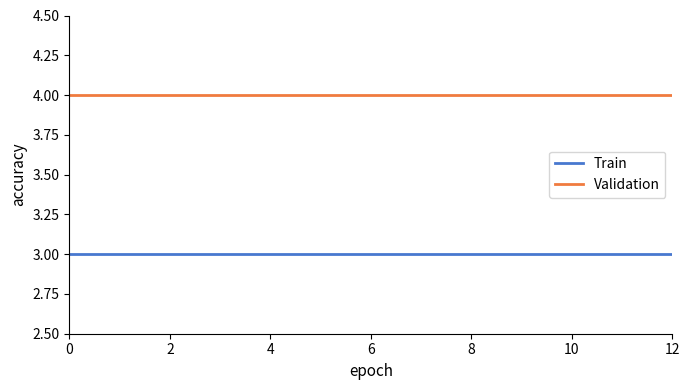

List the series in order of their peak value, lowest first.

Train, Validation